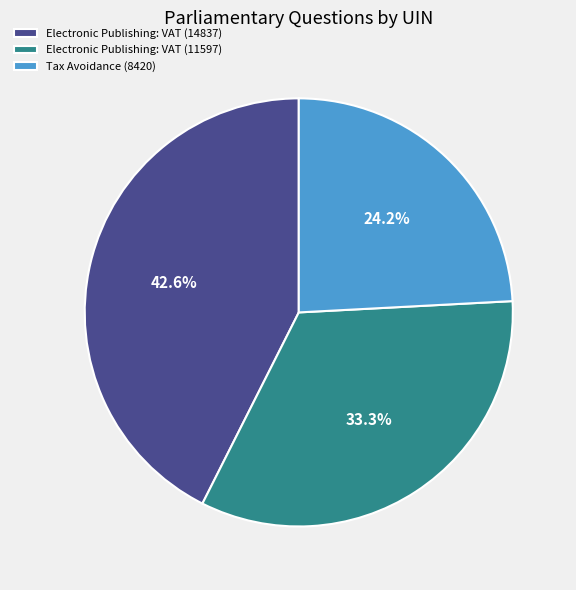

Combined, what portion of the pie is Electronic Publishing: VAT (11597) and Electronic Publishing: VAT (14837)?

75.8%